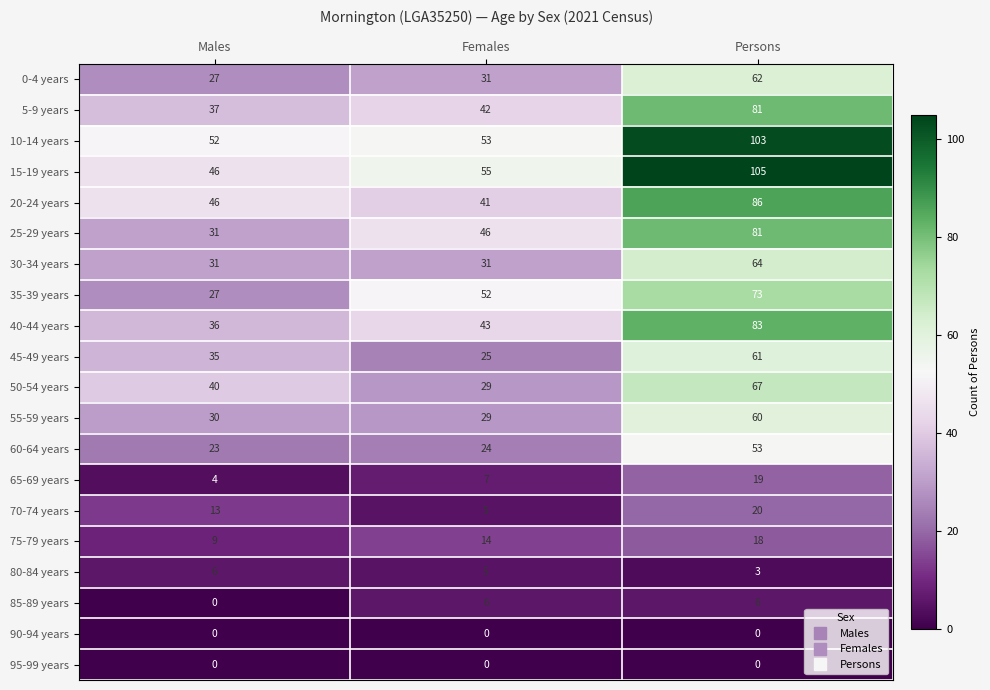

Which series has the largest range (max minus min)?

15-19 years